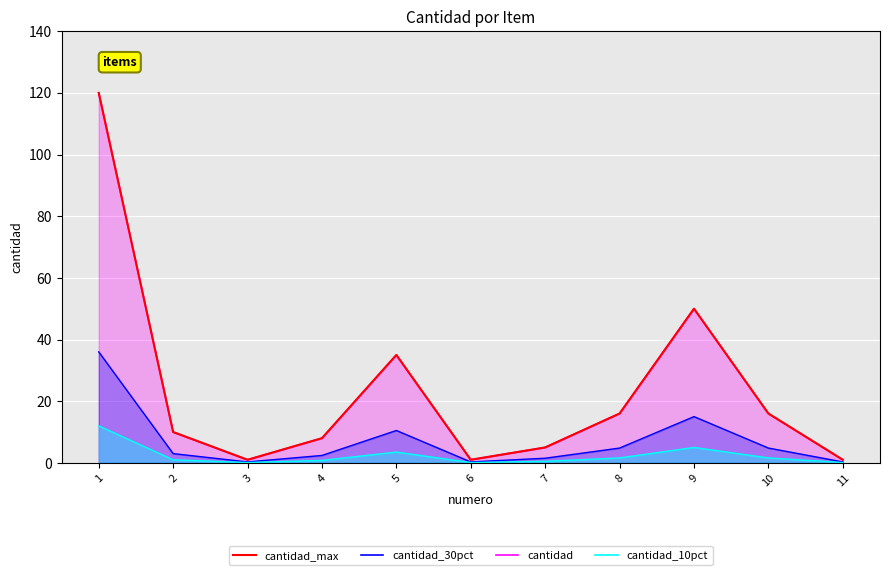

The chart shows a value of 4 at 10. True or false?

False